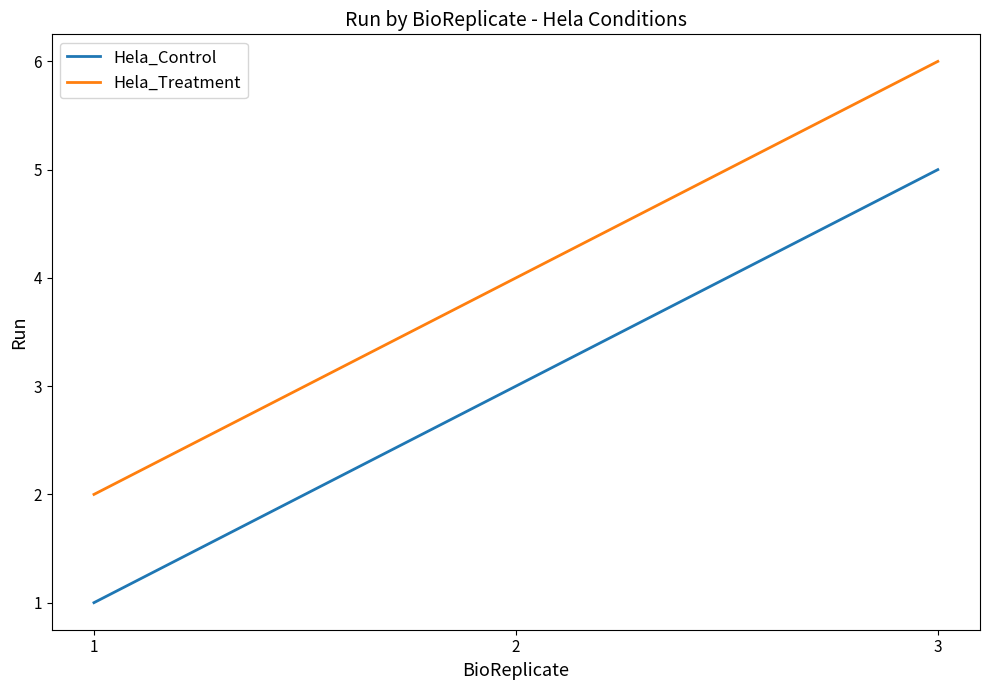

What is the difference between the maximum and second lowest values in the Hela_Treatment series?

2